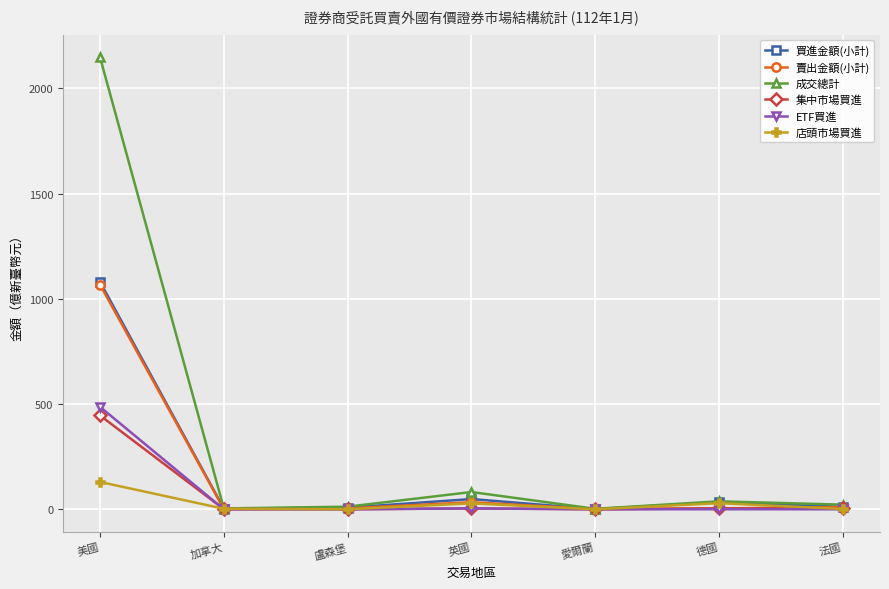

At which category is the sum across all series the highest?

美國